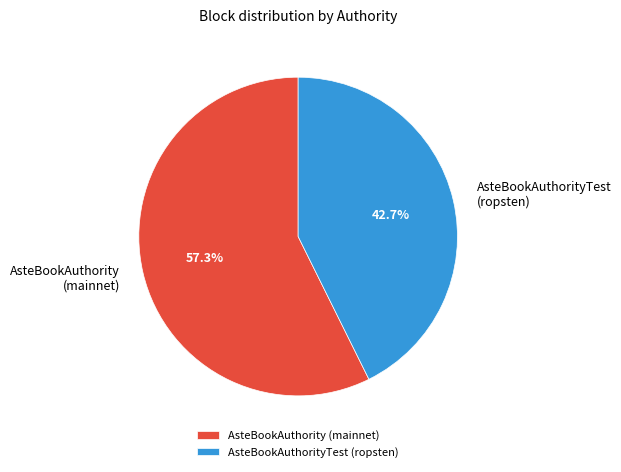

What is the largest slice in the pie chart?

AsteBookAuthority (mainnet)